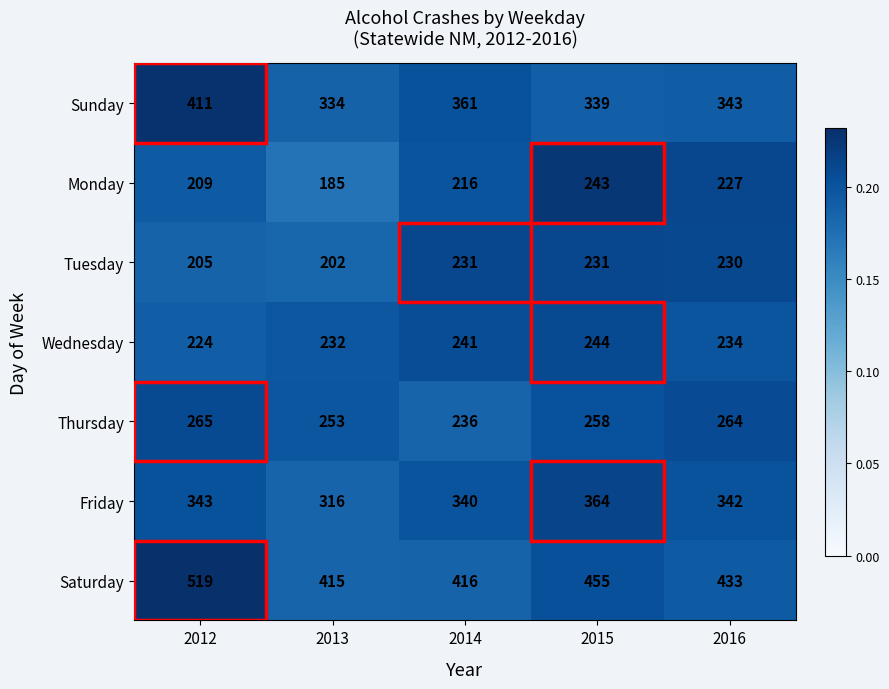

What is the difference between the second highest and second lowest values in the Thursday series?

11